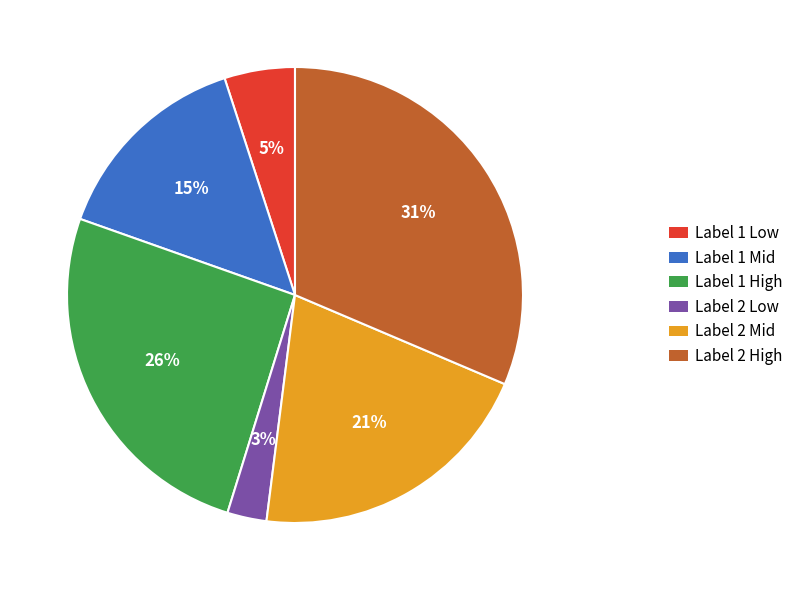

Is there any slice that represents more than half of the pie?

No